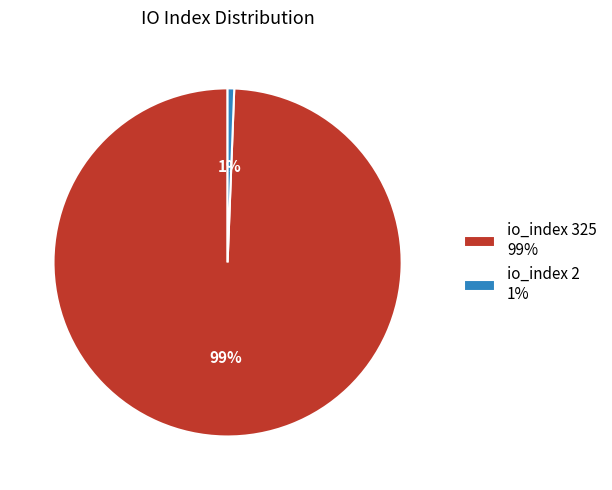

To the nearest percent, what is the average slice percentage?

50%